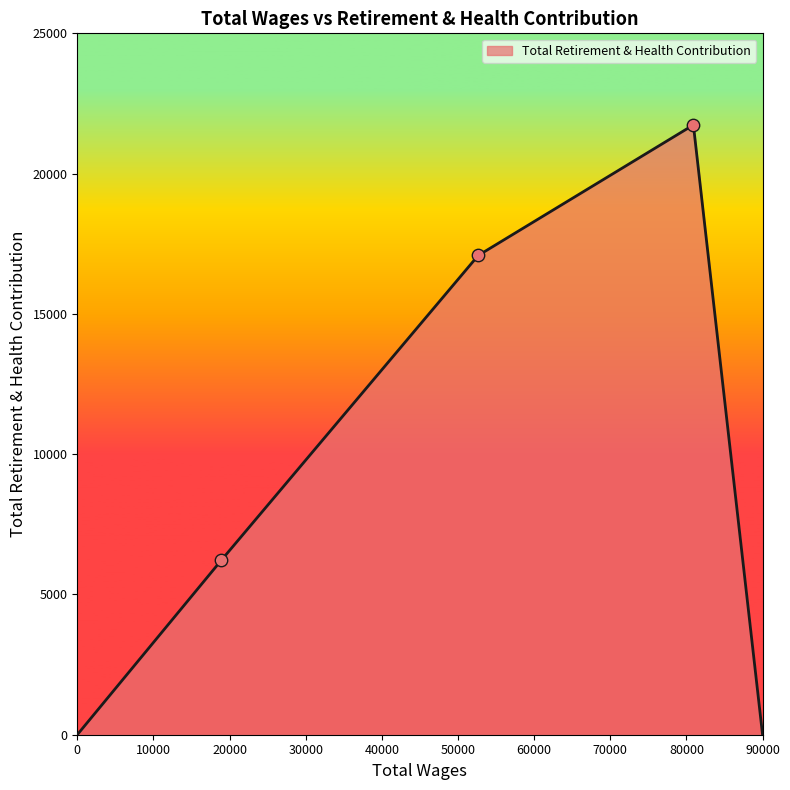

What is the greatest value displayed?

21735